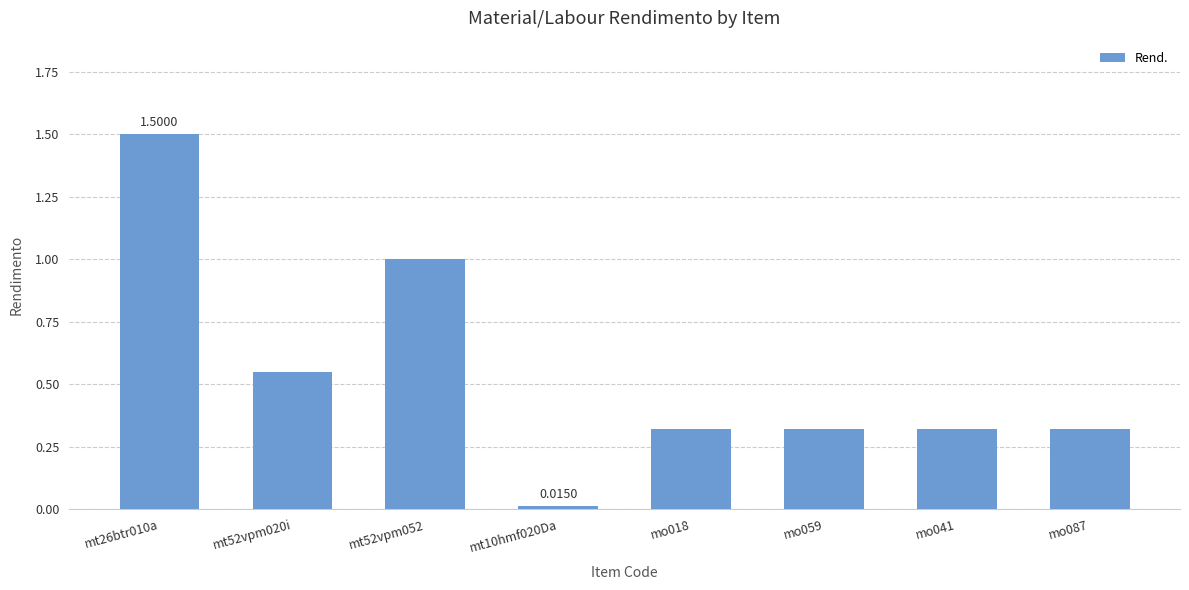

True or false: the data shows 0.1 at mo018.

False